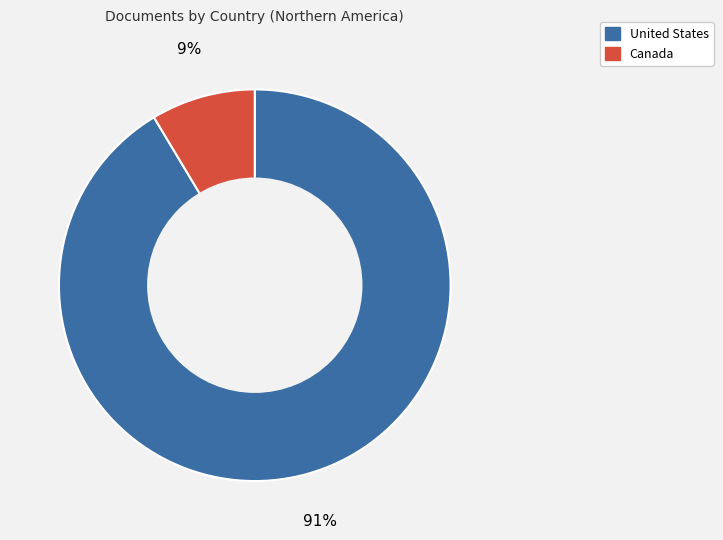

Combined, do United States and Canada account for over 50%?

Yes